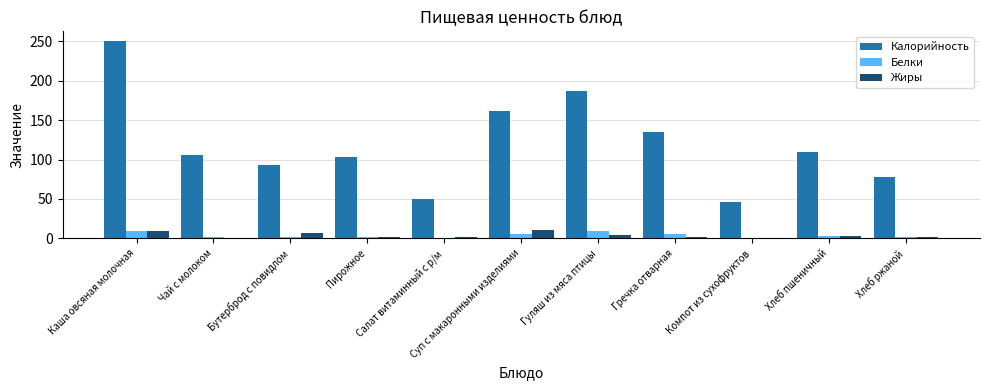

What is the highest value of the Калорийность series?

250